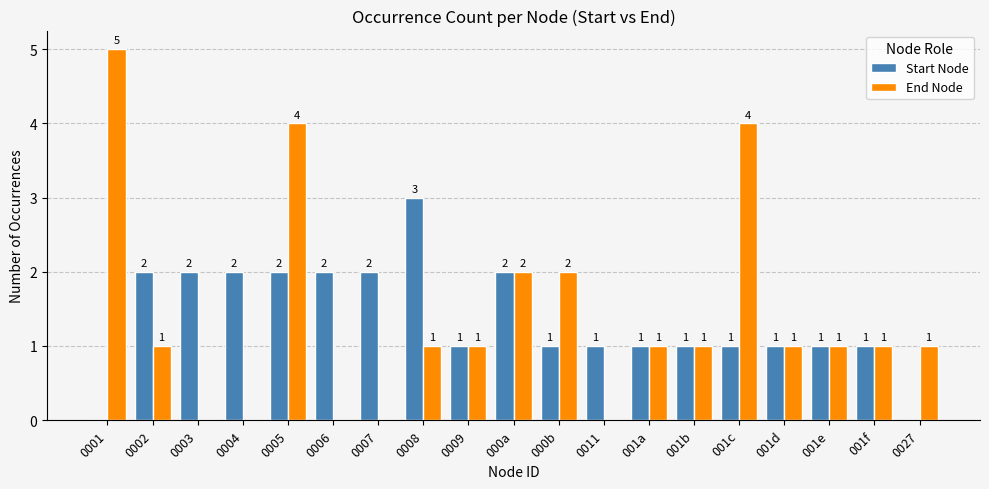

How many groups of bars are there?

19